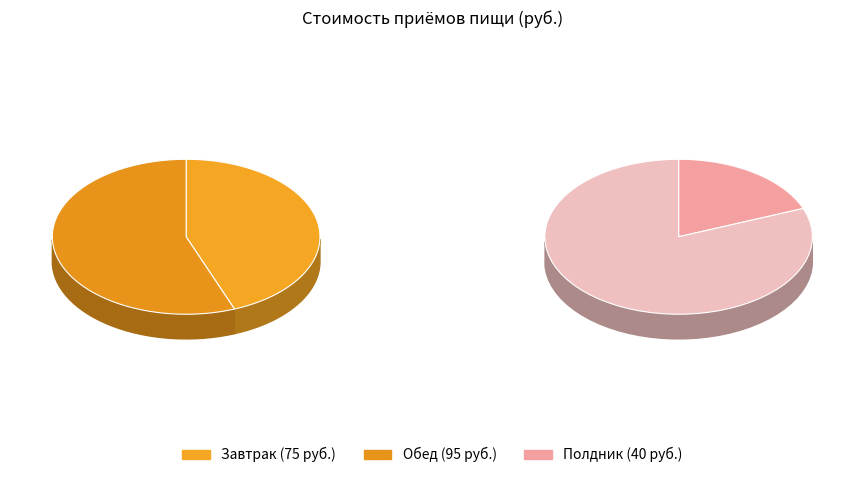

Which slice is the largest?

Обед